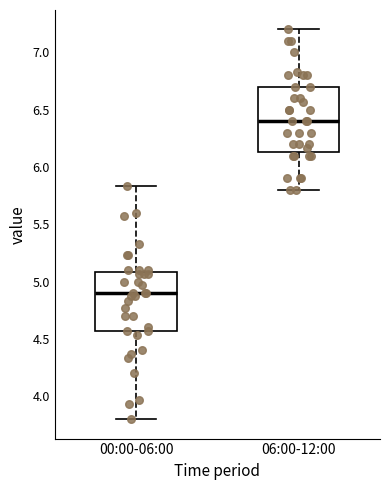

Which box's median line is the lowest?

00:00-06:00